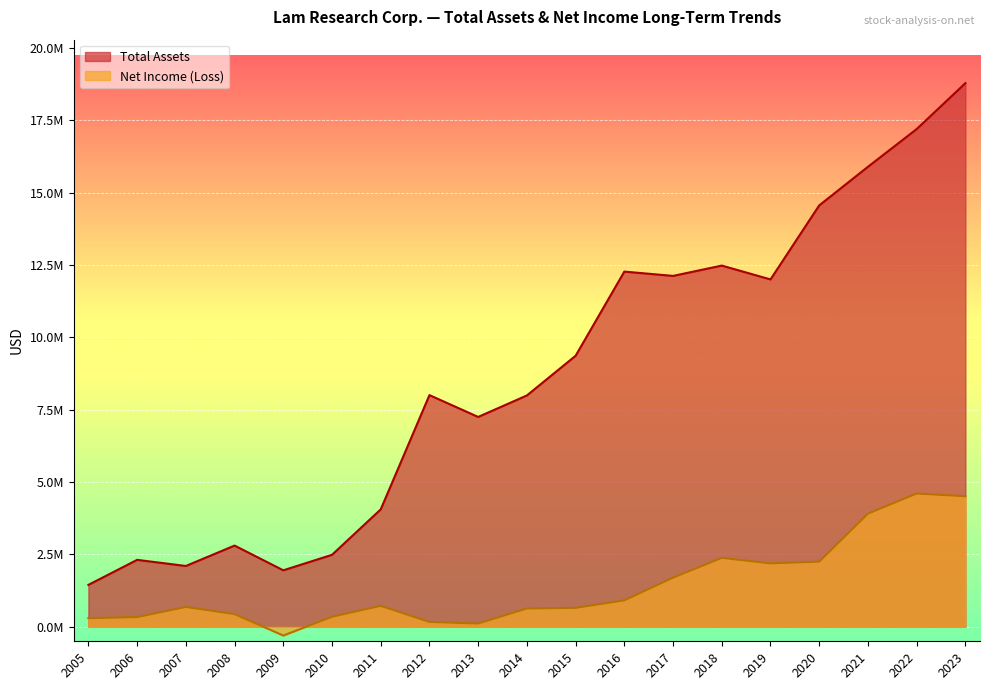

Reading left to right, transcribe all the data shown in this chart.

Total Assets: 2023=18781643	2022=17195632	2021=15892152	2020=14559047	2019=12001333	2018=12479478	2017=12122765	2016=12271528	2015=9364648	2014=7993306	2013=7250315	2012=8004652	2011=4057394	2010=2487392	2009=1951871	2008=2806755	2007=2101605	2006=2313344	2005=1448815
Net Income (Loss): 2023=4510931	2022=4605286	2021=3908458	2020=2251753	2019=2191430	2018=2380681	2017=1697763	2016=914049	2015=655577	2014=632289	2013=113879	2012=168723	2011=723748	2010=346669	2009=-302148	2008=439349	2007=685816	2006=335755	2005=299341